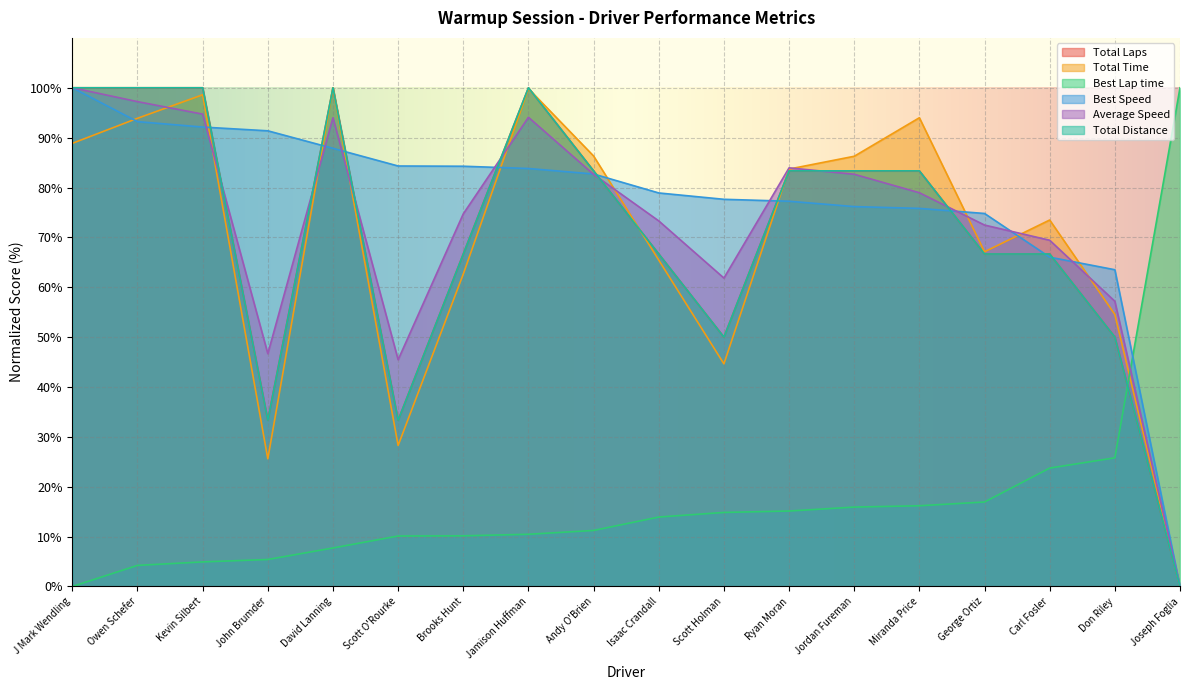

Where does the Total Time series first go above 83?

J Mark Wendling